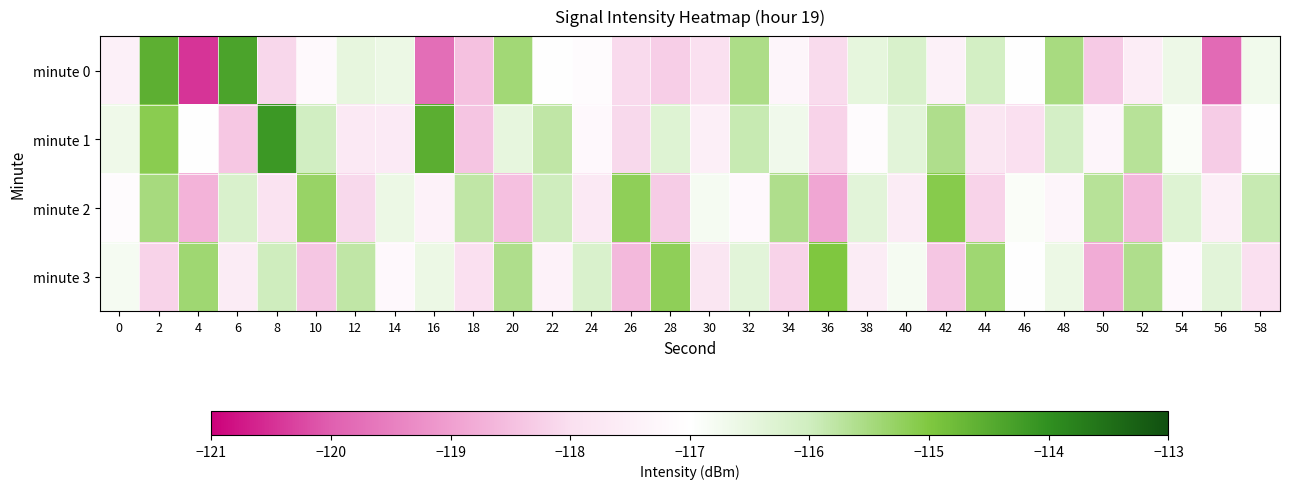

Which series has the largest range (max minus min)?

minute 0